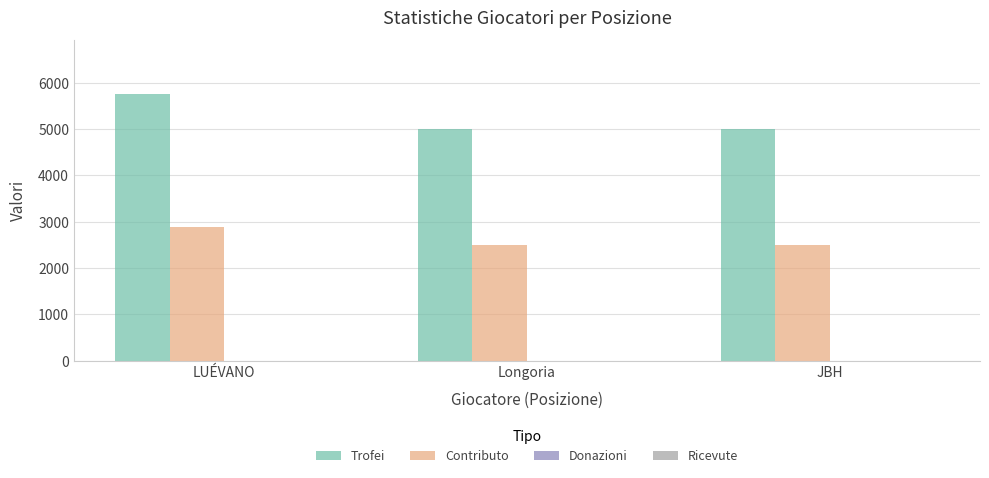

What is the difference between the highest and lowest values at LUÉVANO?

2881